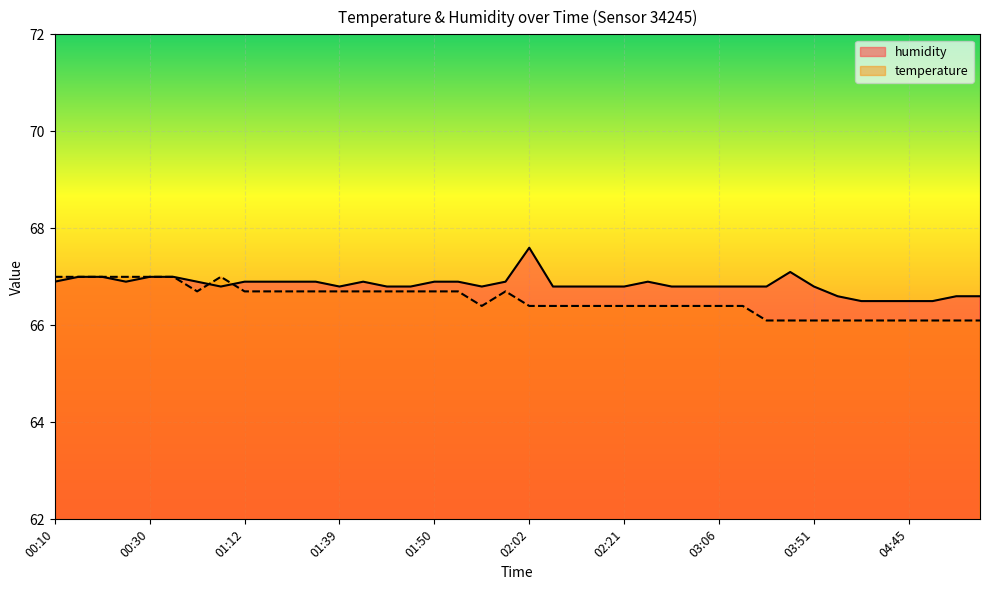

What is the label of the 39th point from the right?

00:13